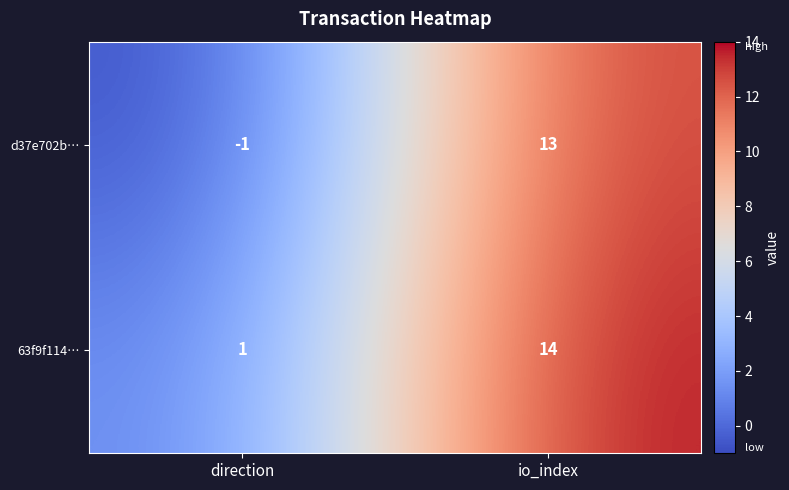

Which series has the widest spread of values?

d37e702b…